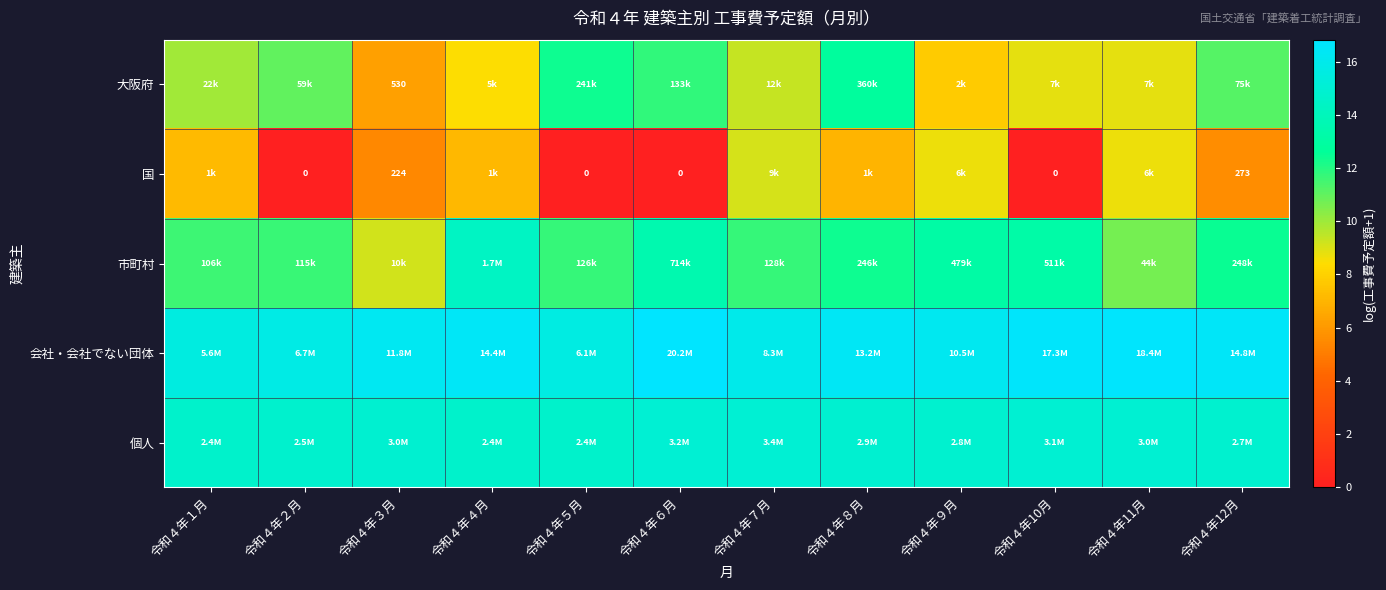

Which series has the largest total across all categories?

会社・会社でない団体